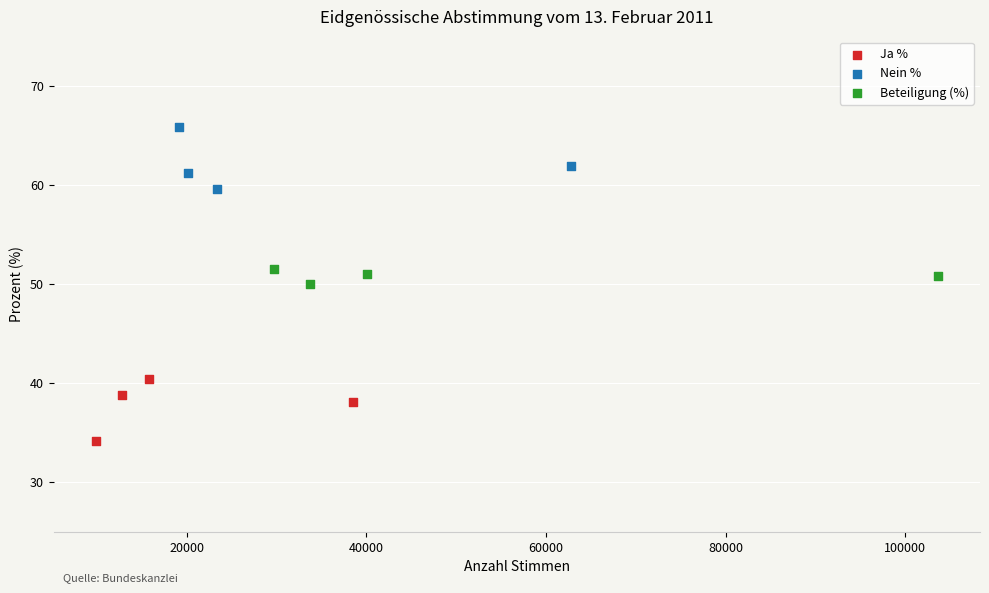

Which series reaches the minimum Y coordinate?

Ja %